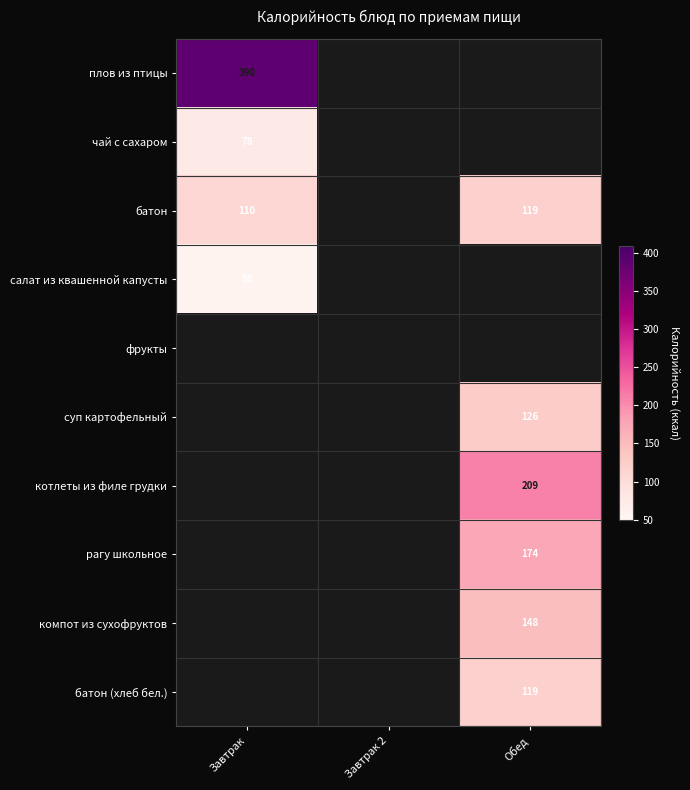

Is it true that котлеты из филе грудки equals 209 at Обед?

True